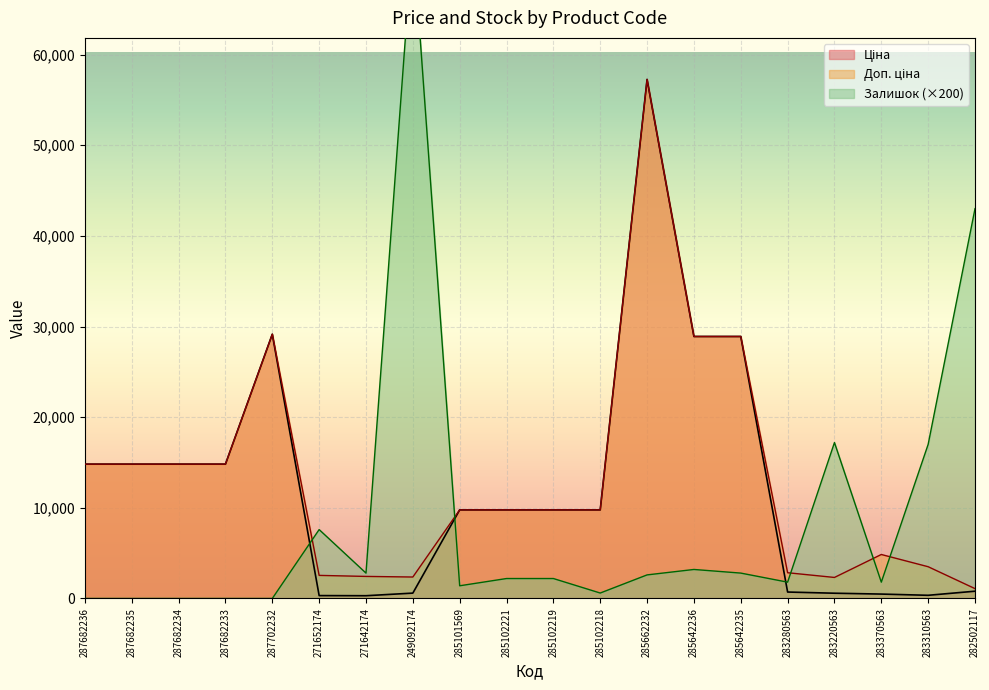

What is the maximum value shown in the chart?

73000.0